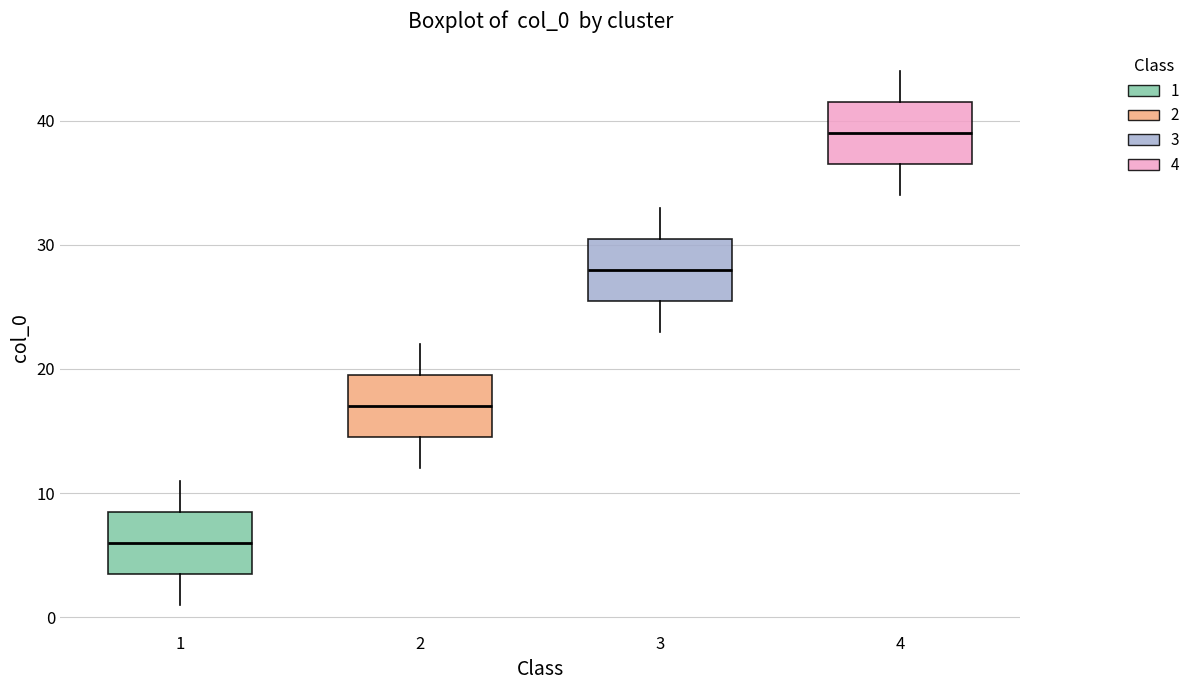

Reading left to right, transcribe this box plot: for each box, give where its median line is, the range the box spans, and where its two whiskers end, as read against the y-axis. The values are not printed on the chart, so give them approximately, as read against the axis.

1: median 6, box 4 to 9, whiskers 1 to 11
2: median 17, box 15 to 20, whiskers 12 to 22
3: median 28, box 26 to 31, whiskers 23 to 33
4: median 39, box 37 to 42, whiskers 34 to 44